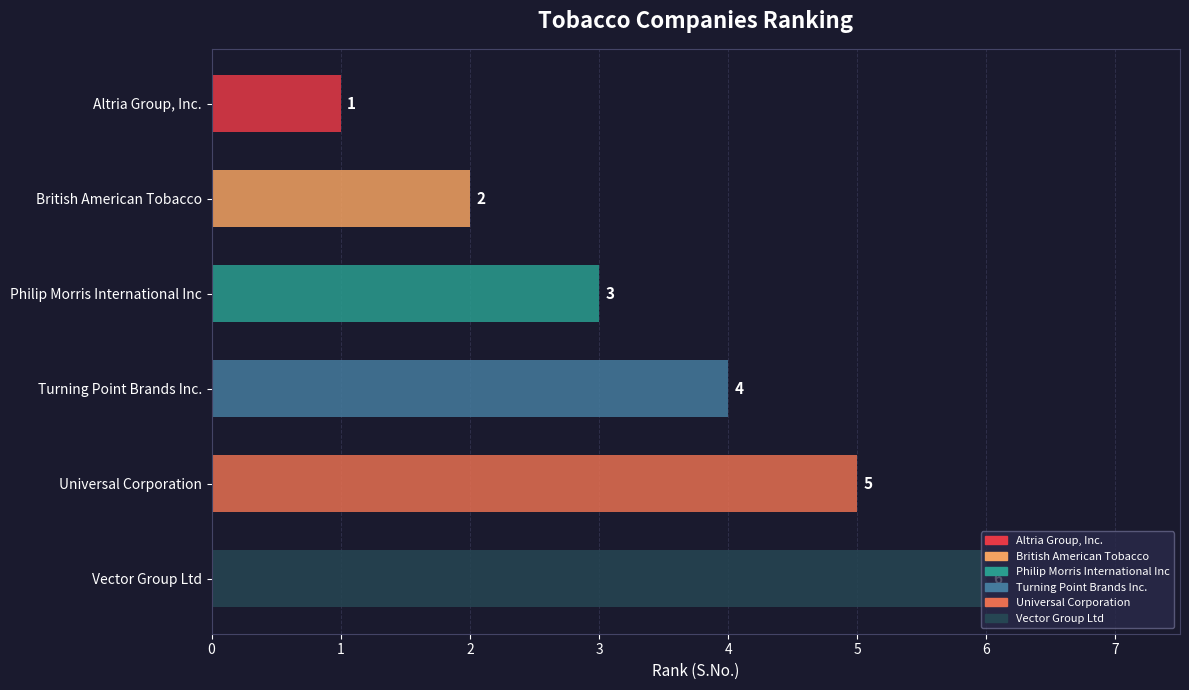

Count the values in the range 2 to 5.

4